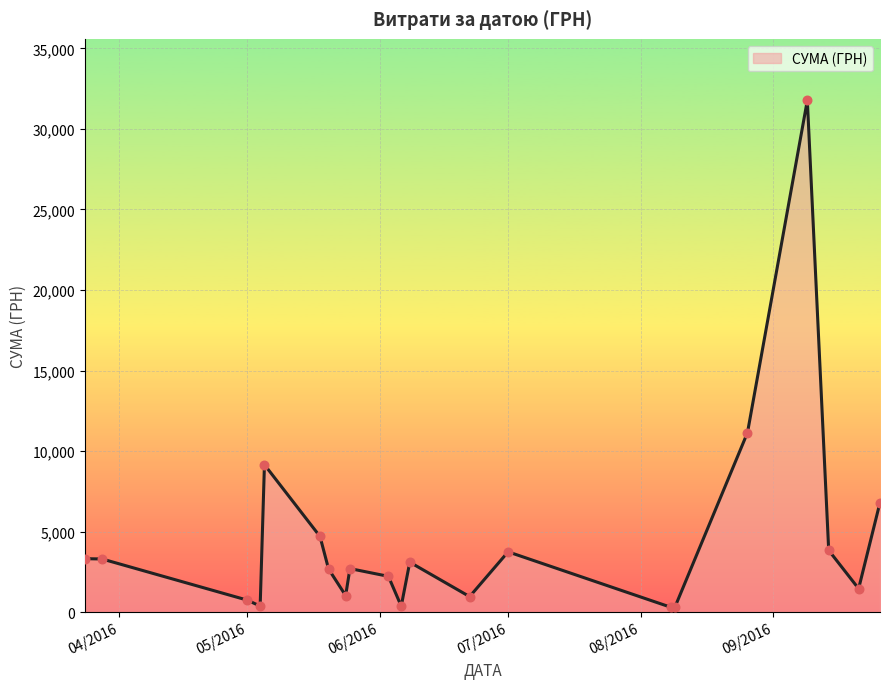

What is the difference between the maximum and minimum values?

31494.1